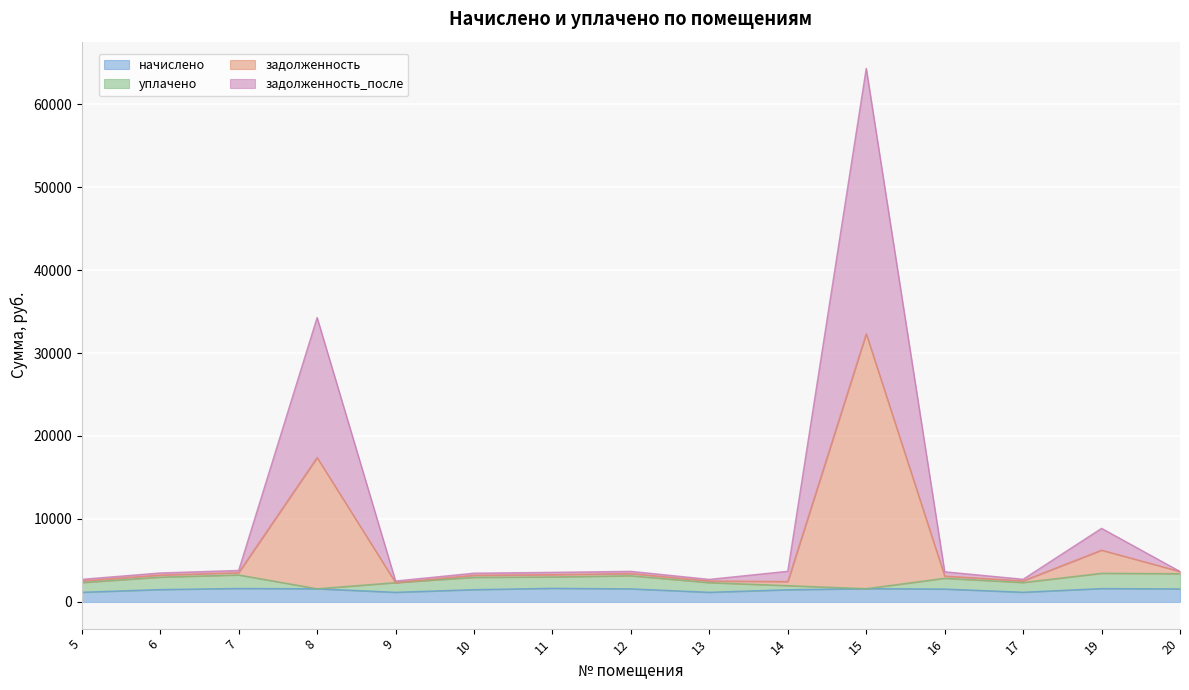

Which label corresponds to the largest value in the chart?

15